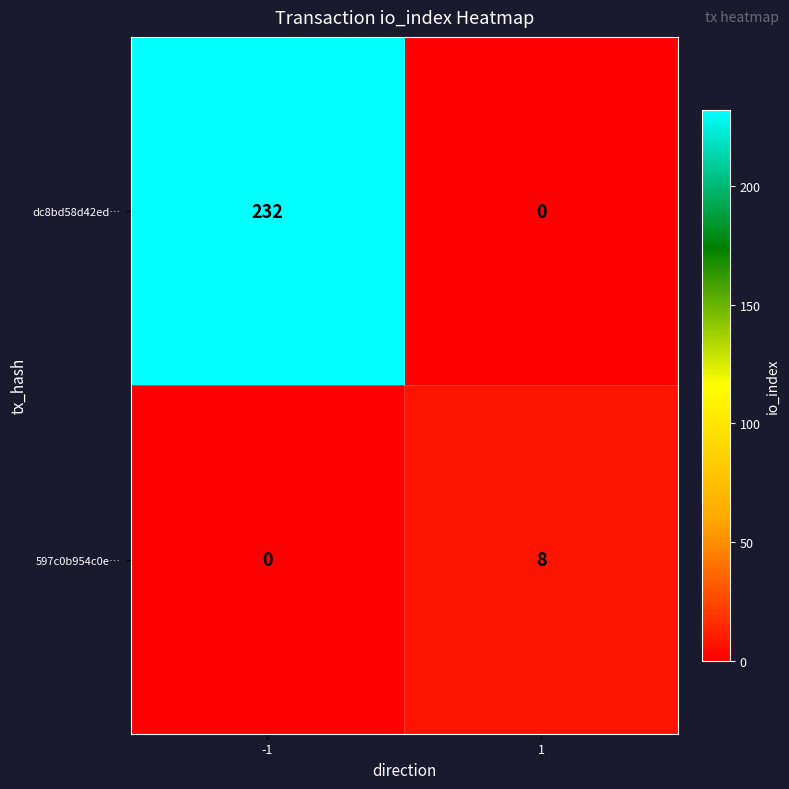

Between -1 and 1, which series saw the biggest shift?

dc8bd58d42ed…